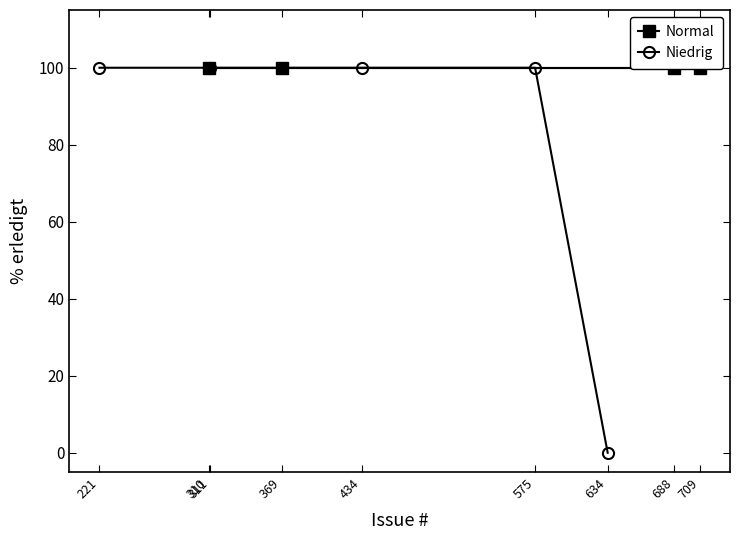

What is the highest value of the Niedrig series?

100